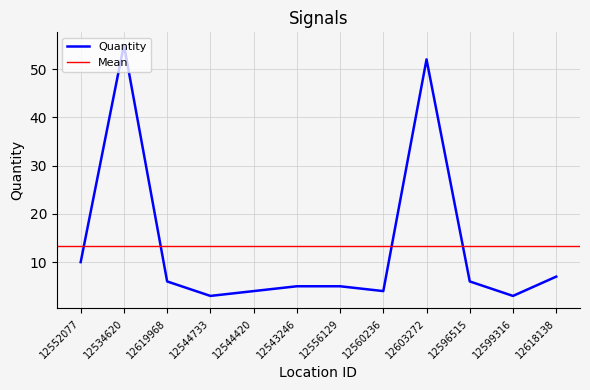

List the labels in order of value, smallest first.

12544733, 12599316, 12544420, 12560236, 12543246, 12556129, 12619968, 12596515, 12618138, 12552077, 12603272, 12534620